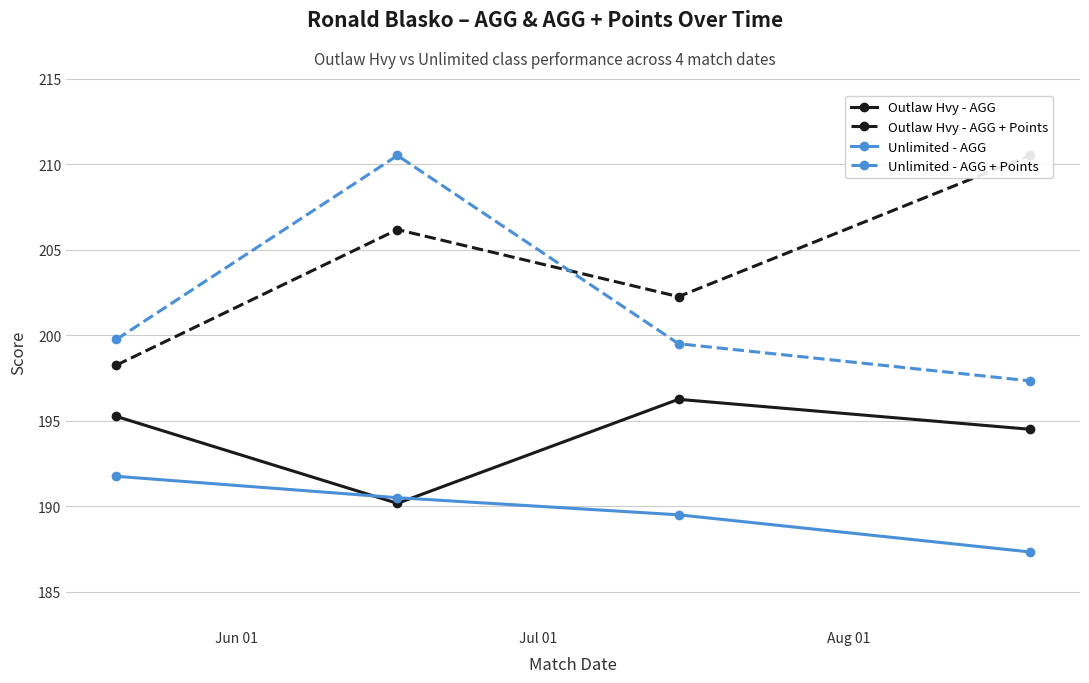

True or false: Outlaw Hvy - AGG has more than 2 interior local peaks.

False